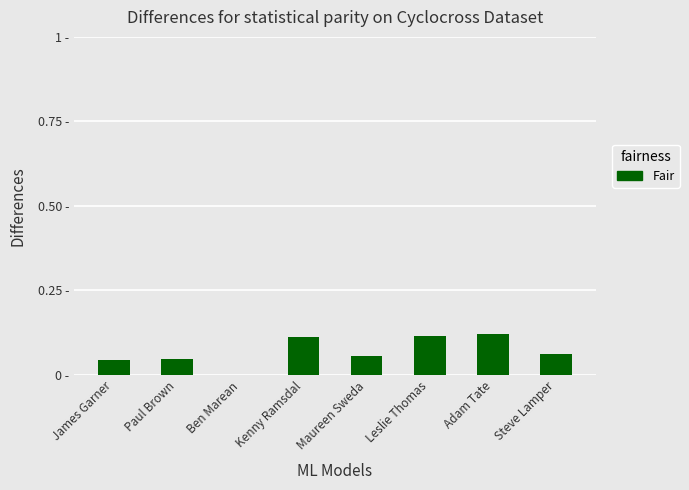

Which label corresponds to the largest value in the chart?

Adam Tate